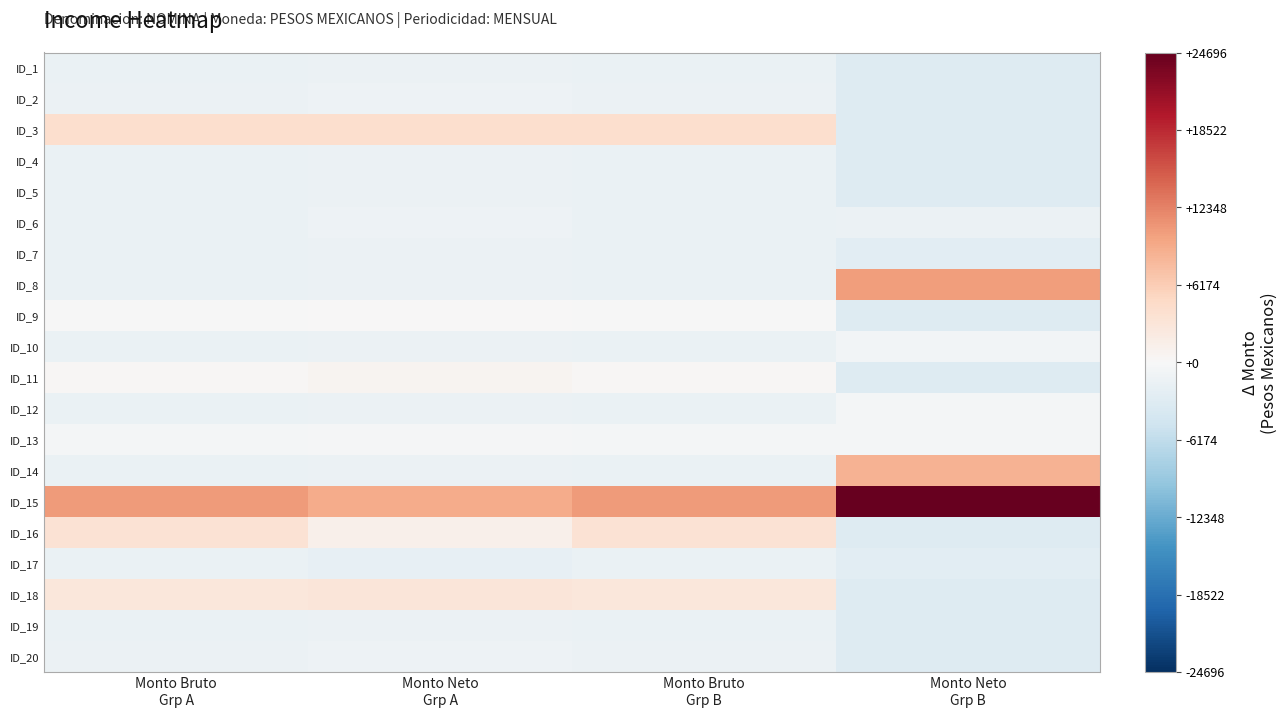

Reading left to right, extract all data points from this chart.

ID_1: Monto Bruto
Grp A=-1612.5	Monto Neto
Grp A=-1373.6	Monto Bruto
Grp B=-1612.5	Monto Neto
Grp B=-3209.9
ID_2: Monto Bruto
Grp A=-1525.8	Monto Neto
Grp A=-1223.6	Monto Bruto
Grp B=-1525.8	Monto Neto
Grp B=-3209.9
ID_3: Monto Bruto
Grp A=4157.8	Monto Neto
Grp A=4226.4	Monto Bruto
Grp B=4157.8	Monto Neto
Grp B=-3209.9
ID_4: Monto Bruto
Grp A=-1612.5	Monto Neto
Grp A=-1373.6	Monto Bruto
Grp B=-1612.5	Monto Neto
Grp B=-3209.9
ID_5: Monto Bruto
Grp A=-1612.5	Monto Neto
Grp A=-1373.6	Monto Bruto
Grp B=-1612.5	Monto Neto
Grp B=-3173.2
ID_6: Monto Bruto
Grp A=-1575.8	Monto Neto
Grp A=-1273.6	Monto Bruto
Grp B=-1575.8	Monto Neto
Grp B=-1473.2
ID_7: Monto Bruto
Grp A=-1612.5	Monto Neto
Grp A=-1373.6	Monto Bruto
Grp B=-1612.5	Monto Neto
Grp B=-2673.2
ID_8: Monto Bruto
Grp A=-1612.5	Monto Neto
Grp A=-1373.6	Monto Bruto
Grp B=-1612.5	Monto Neto
Grp B=10245.5
ID_9: Monto Bruto
Grp A=-125.8	Monto Neto
Grp A=176.4	Monto Bruto
Grp B=-125.8	Monto Neto
Grp B=-3209.9
ID_10: Monto Bruto
Grp A=-1612.5	Monto Neto
Grp A=-1373.6	Monto Bruto
Grp B=-1612.5	Monto Neto
Grp B=-673.2
ID_11: Monto Bruto
Grp A=324.2	Monto Neto
Grp A=626.4	Monto Bruto
Grp B=324.2	Monto Neto
Grp B=-3209.9
ID_12: Monto Bruto
Grp A=-1612.5	Monto Neto
Grp A=-1373.6	Monto Bruto
Grp B=-1612.5	Monto Neto
Grp B=-448.2
ID_13: Monto Bruto
Grp A=-575.8	Monto Neto
Grp A=-273.6	Monto Bruto
Grp B=-575.8	Monto Neto
Grp B=-468.5
ID_14: Monto Bruto
Grp A=-1612.5	Monto Neto
Grp A=-1373.6	Monto Bruto
Grp B=-1612.5	Monto Neto
Grp B=8665.7
ID_15: Monto Bruto
Grp A=10582.7	Monto Neto
Grp A=9226.4	Monto Bruto
Grp B=10582.7	Monto Neto
Grp B=24695.6
ID_16: Monto Bruto
Grp A=3567.0	Monto Neto
Grp A=1224.4	Monto Bruto
Grp B=3567.0	Monto Neto
Grp B=-3209.9
ID_17: Monto Bruto
Grp A=-1612.5	Monto Neto
Grp A=-2099.7	Monto Bruto
Grp B=-1612.5	Monto Neto
Grp B=-2598.2
ID_18: Monto Bruto
Grp A=2821.8	Monto Neto
Grp A=2976.4	Monto Bruto
Grp B=2821.8	Monto Neto
Grp B=-3209.9
ID_19: Monto Bruto
Grp A=-1612.5	Monto Neto
Grp A=-1373.6	Monto Bruto
Grp B=-1612.5	Monto Neto
Grp B=-3209.9
ID_20: Monto Bruto
Grp A=-1525.8	Monto Neto
Grp A=-1223.6	Monto Bruto
Grp B=-1525.8	Monto Neto
Grp B=-3209.9